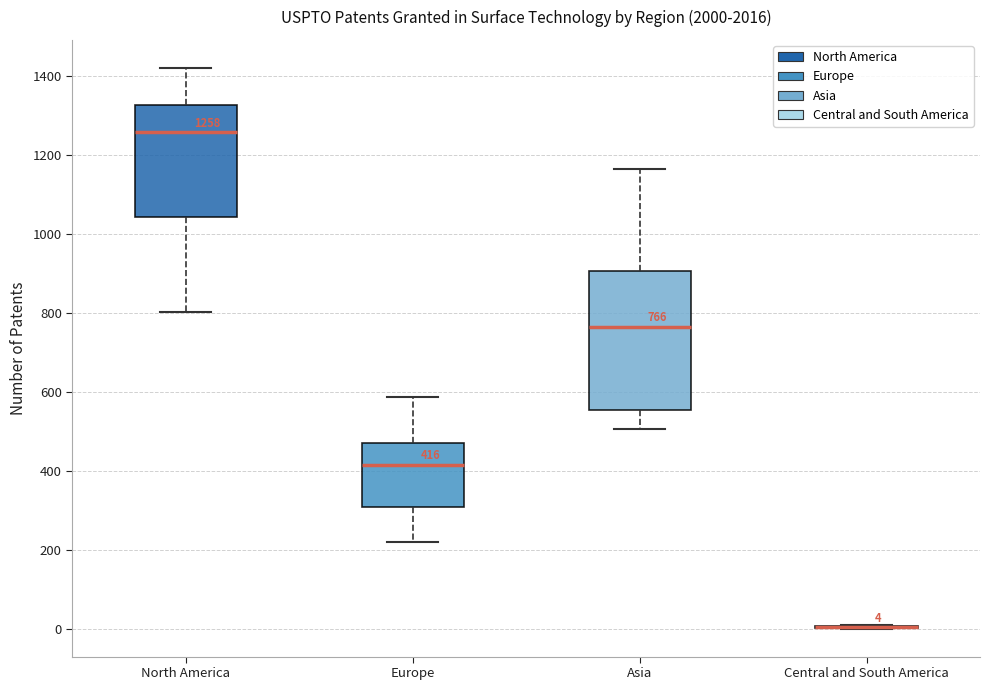

Which box is the tallest, from its lower edge to its upper edge?

Asia